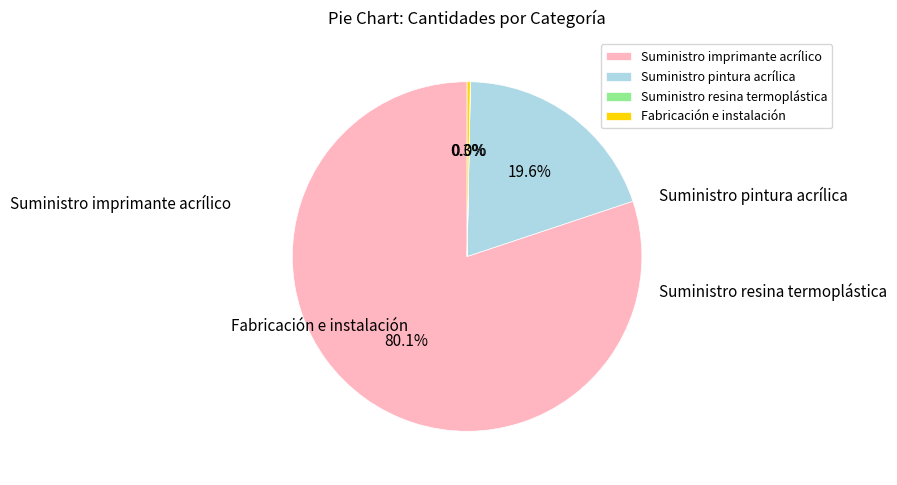

Which category has the biggest portion of the pie?

Suministro imprimante acrílico